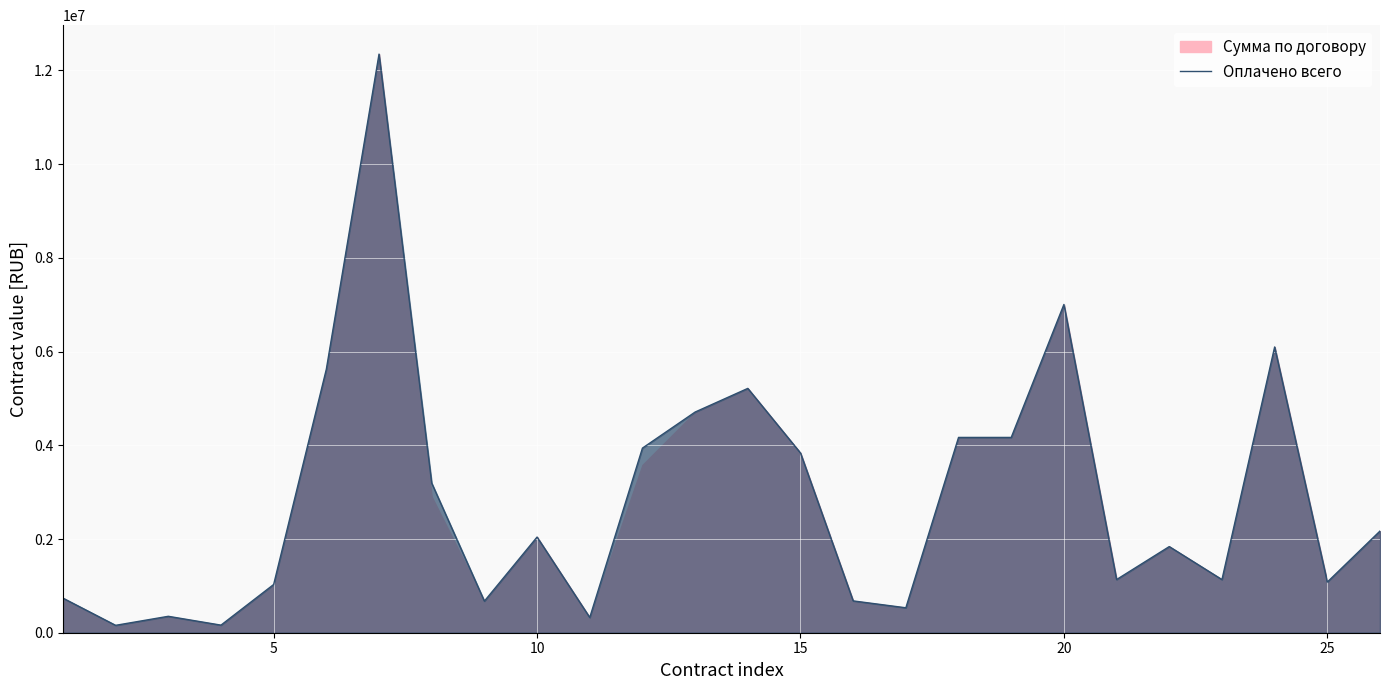

What is the highest value of the Оплачено всего series?

12347830.6